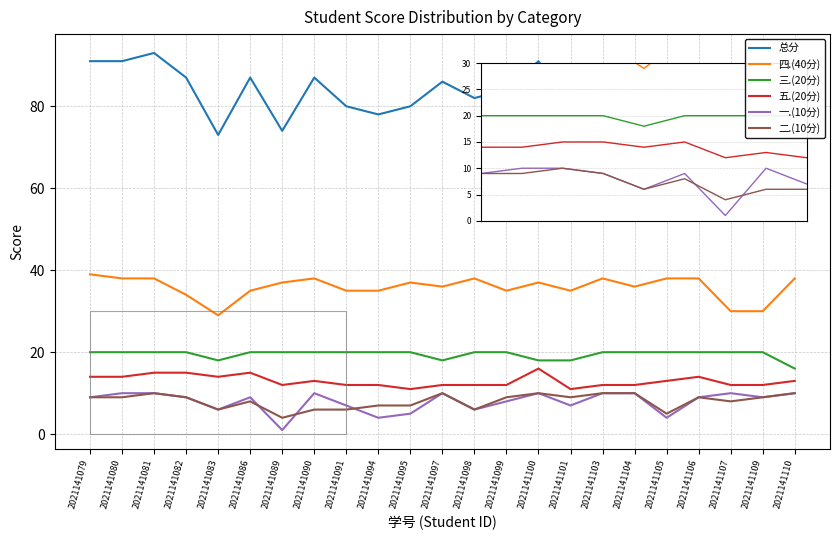

What value does the 总分 series have at 2021141083?

73